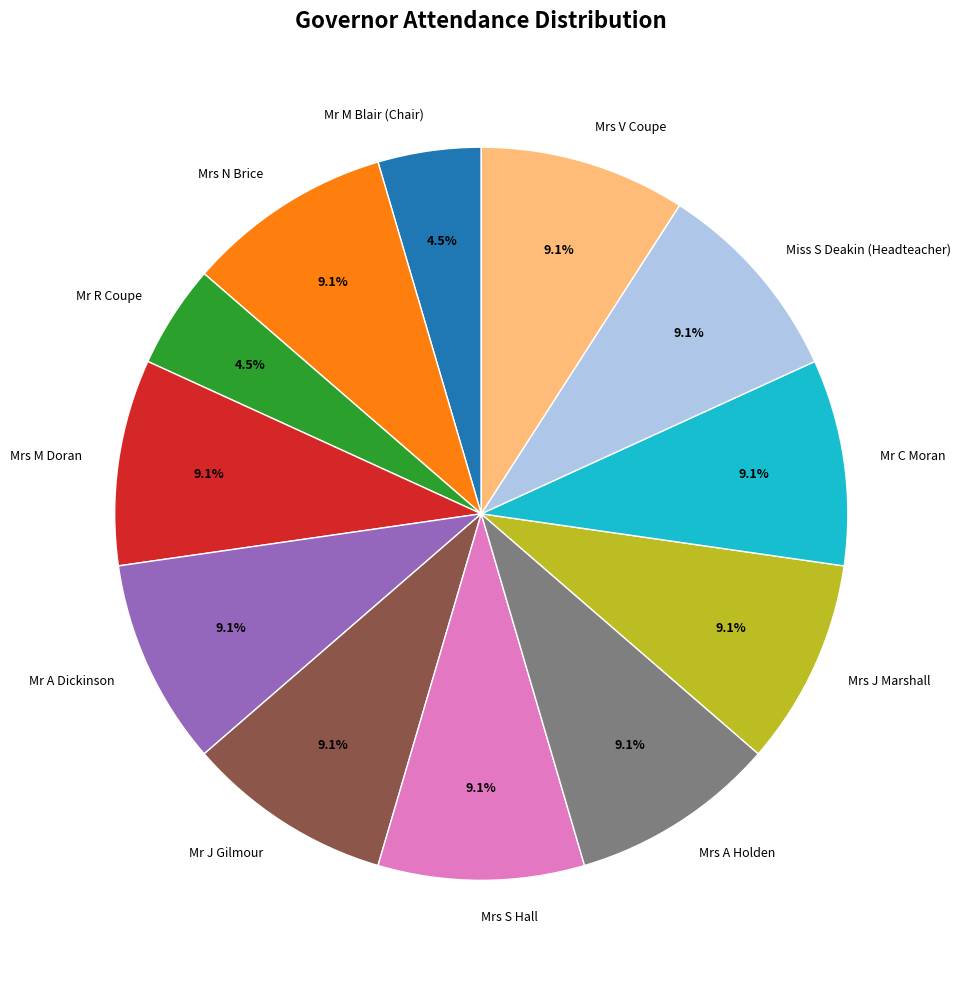

How many segments does this pie chart have?

12